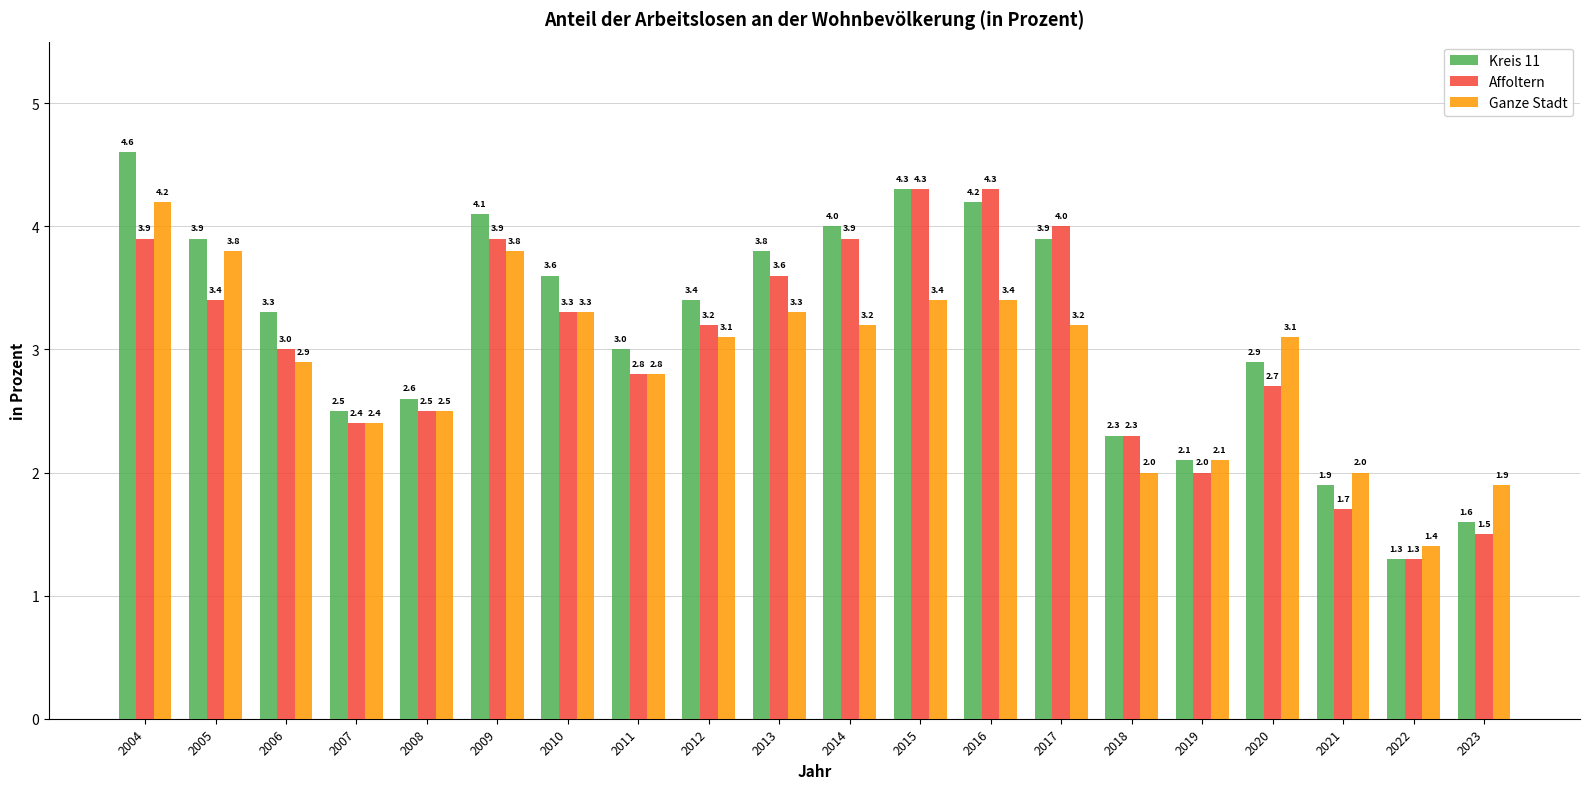

Where does the Kreis 11 series first go above 3?

2004